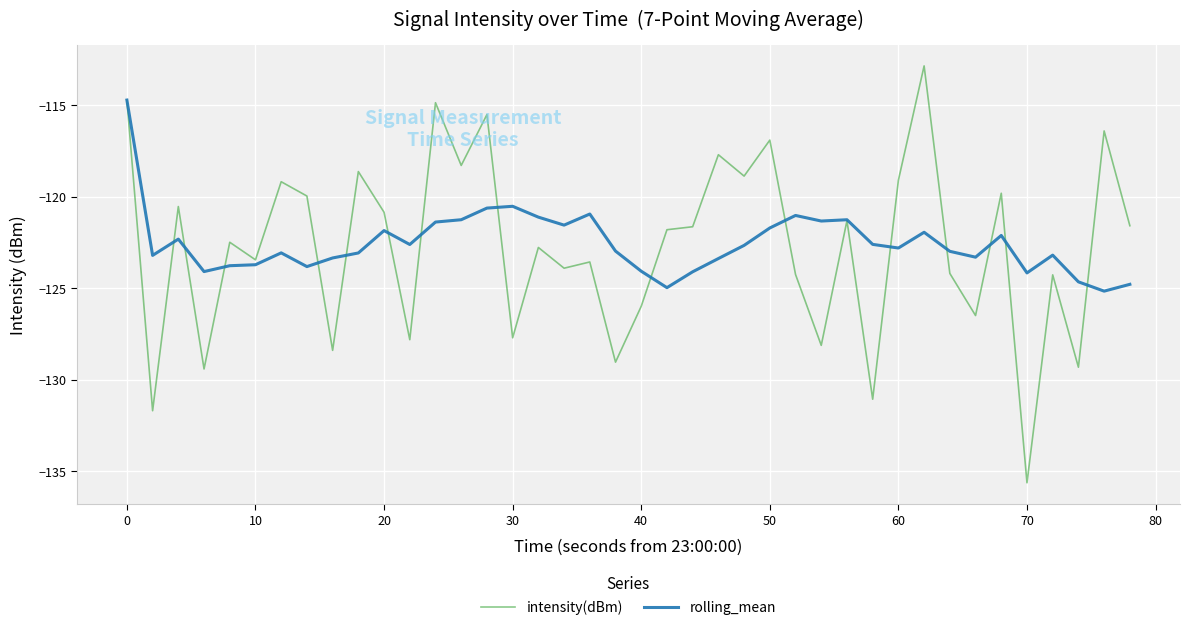

Rank the series by their maximum value, from highest to lowest.

intensity(dBm), rolling_mean